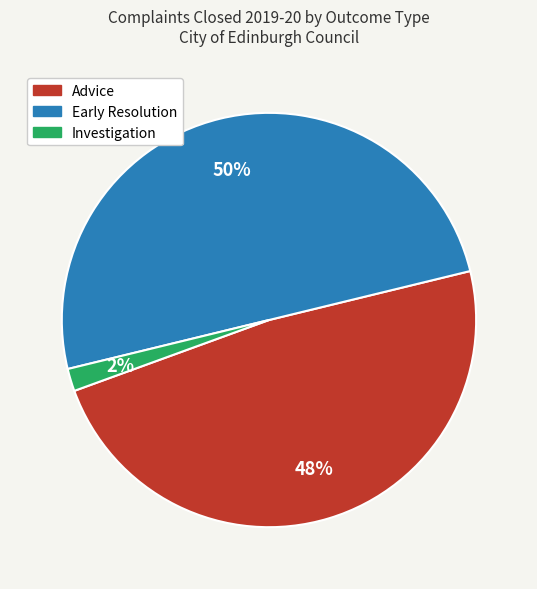

Is Advice the majority of the pie?

No